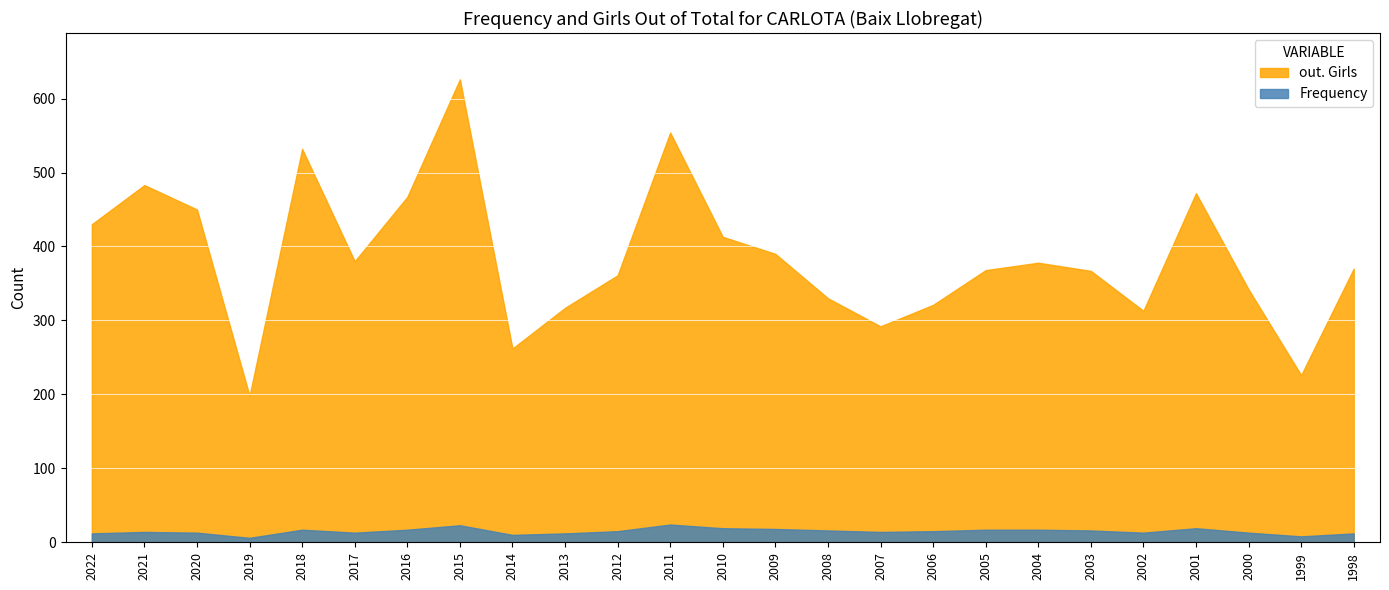

What is the difference between the out. Girls values at 2019 and 2008?

132